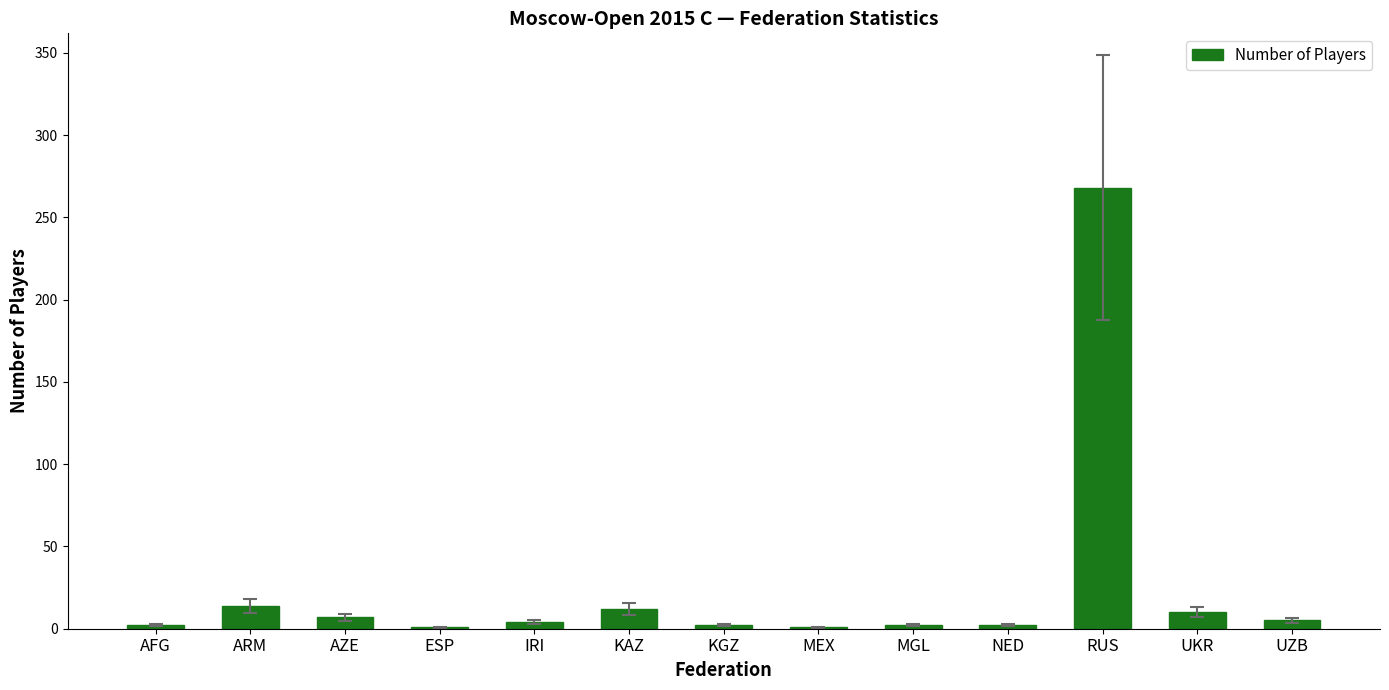

At which label does the data first exceed 4?

ARM